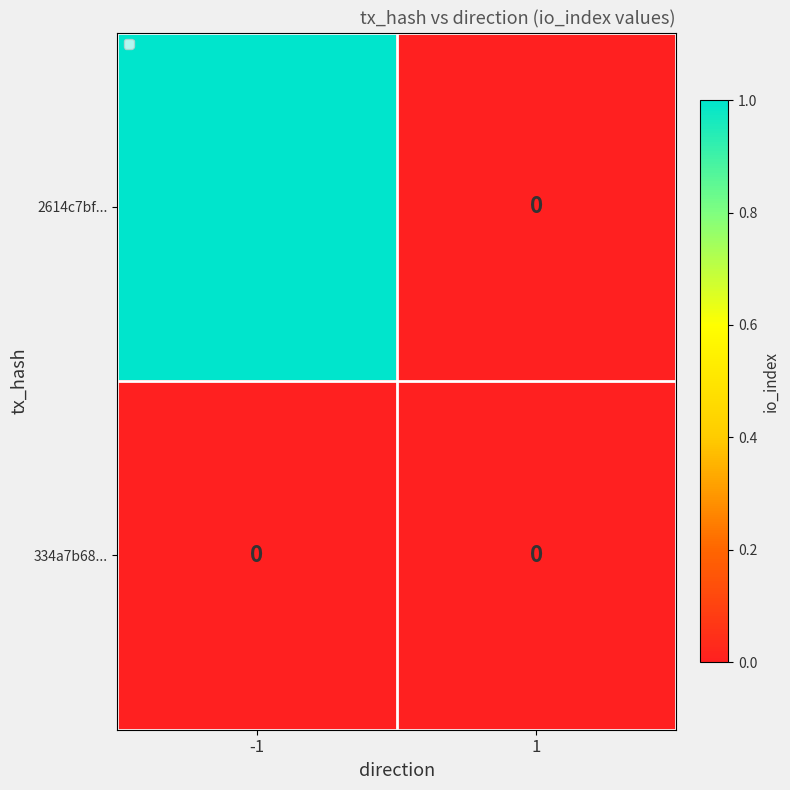

Which series has the largest range (max minus min)?

2614c7bf...